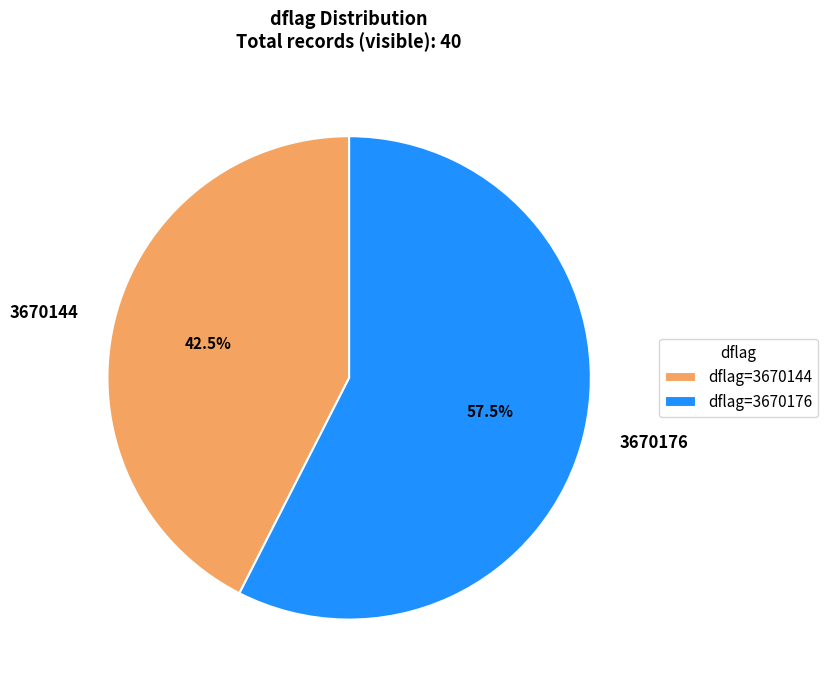

Is there a majority slice in this chart?

Yes